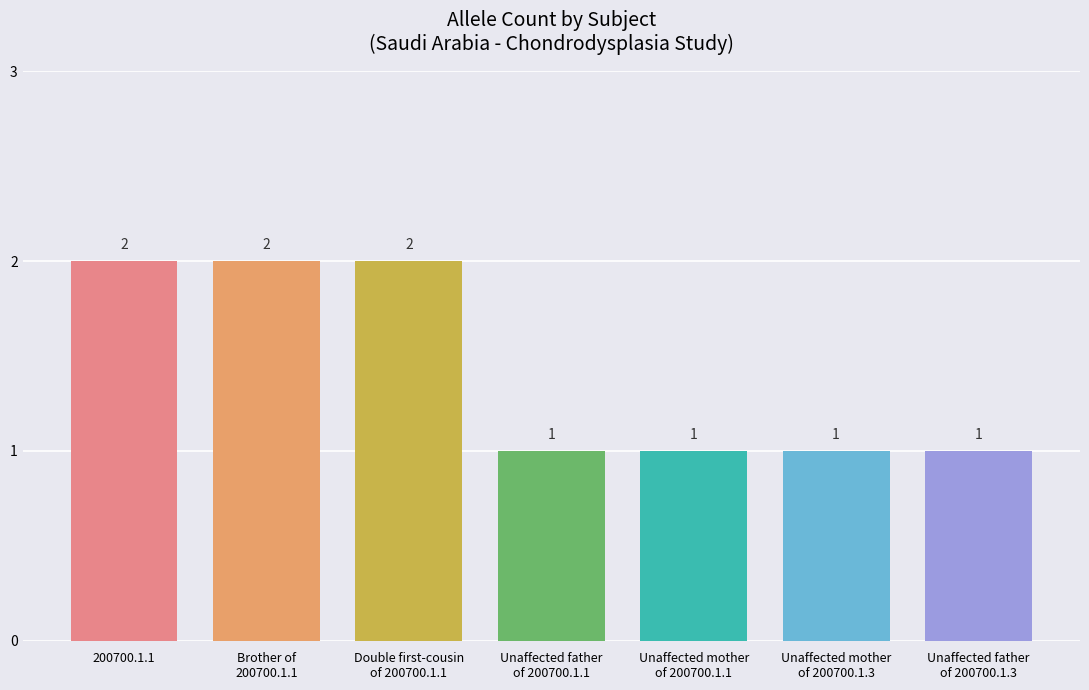

The value at 200700.1.1 is 1. True or false?

False